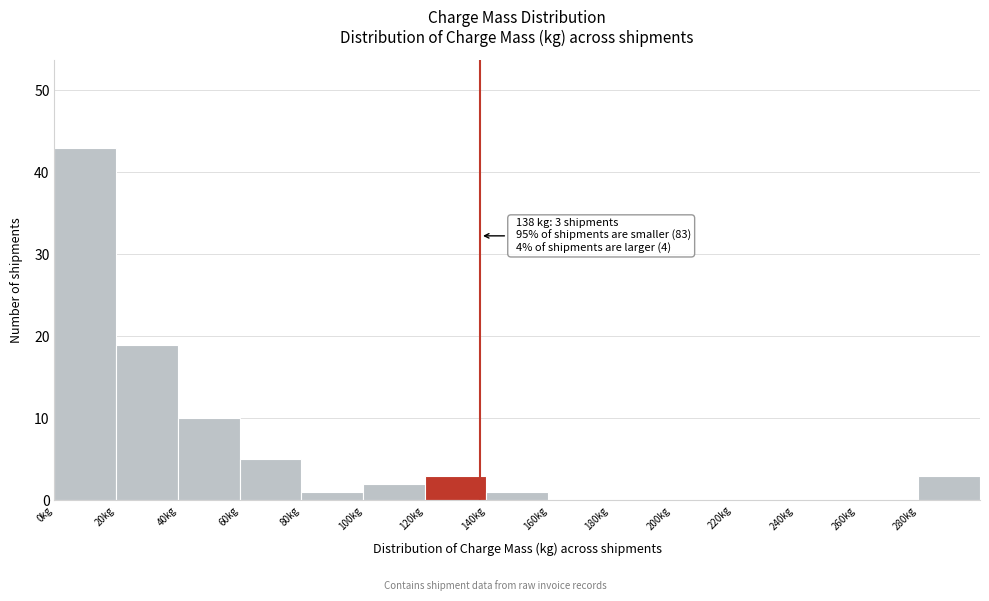

Which range on the x-axis has the tallest bar?

0 to 20